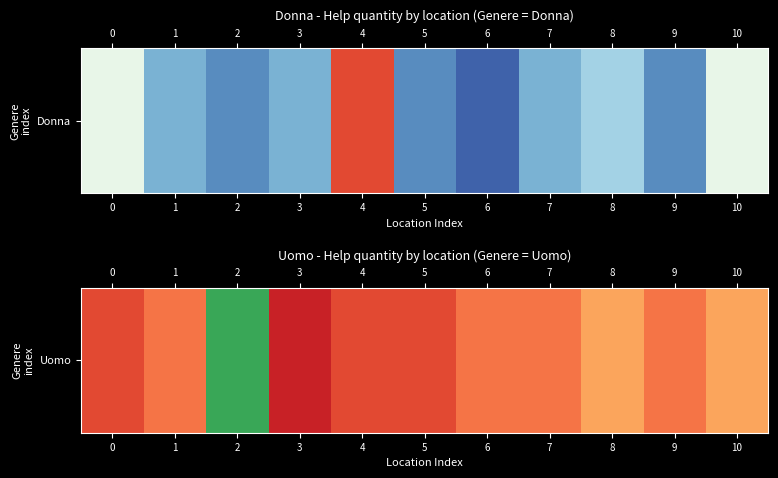

Which label corresponds to the largest value in the chart?

2